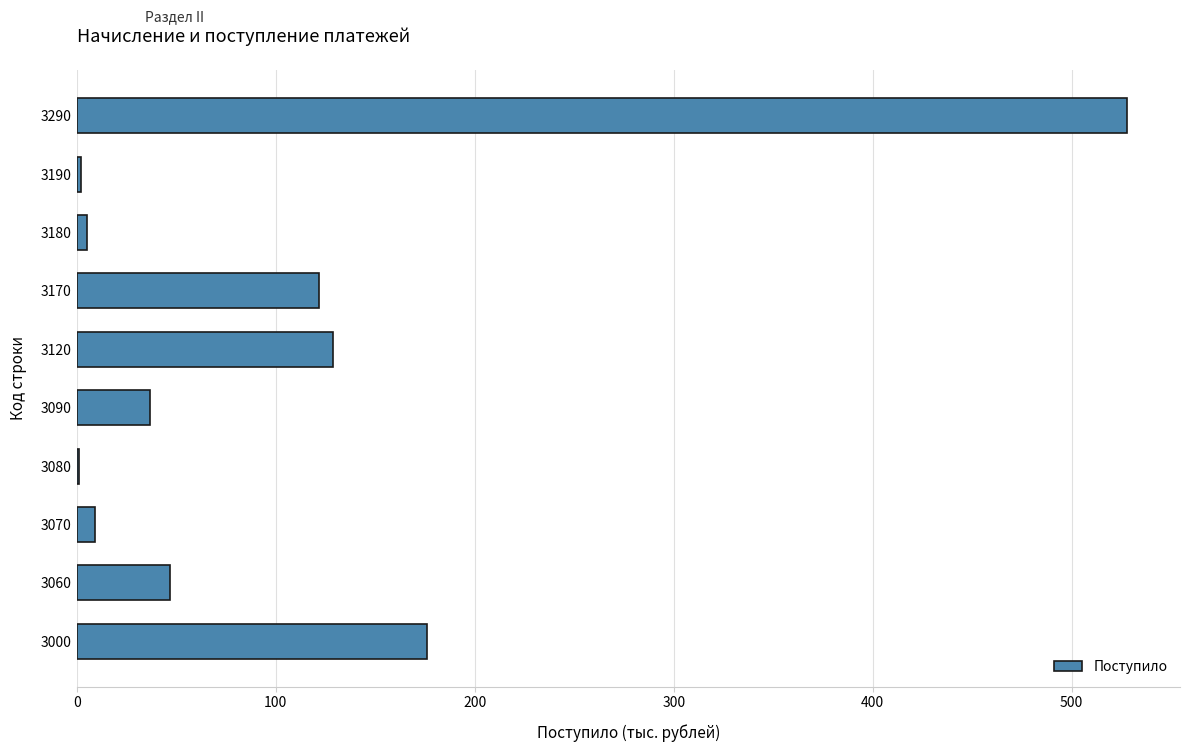

Which label corresponds to the largest value in the chart?

3290